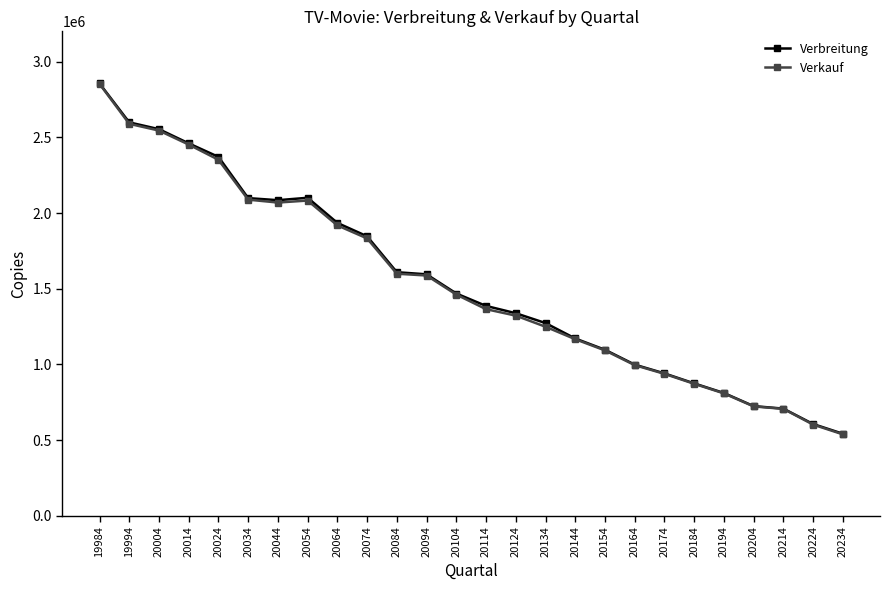

The Verkauf series shows 1322558 at 20124. True or false?

True